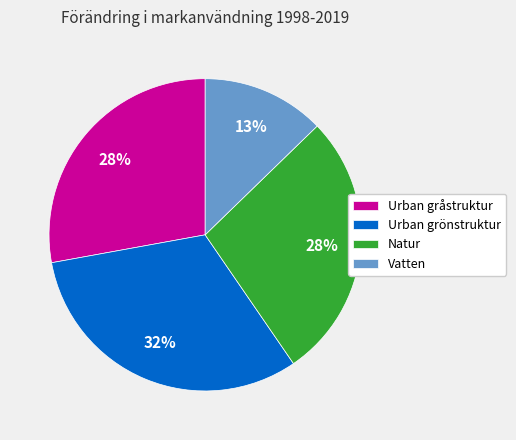

To the nearest percent, what is the difference between the largest and smallest slice percentages?

19%